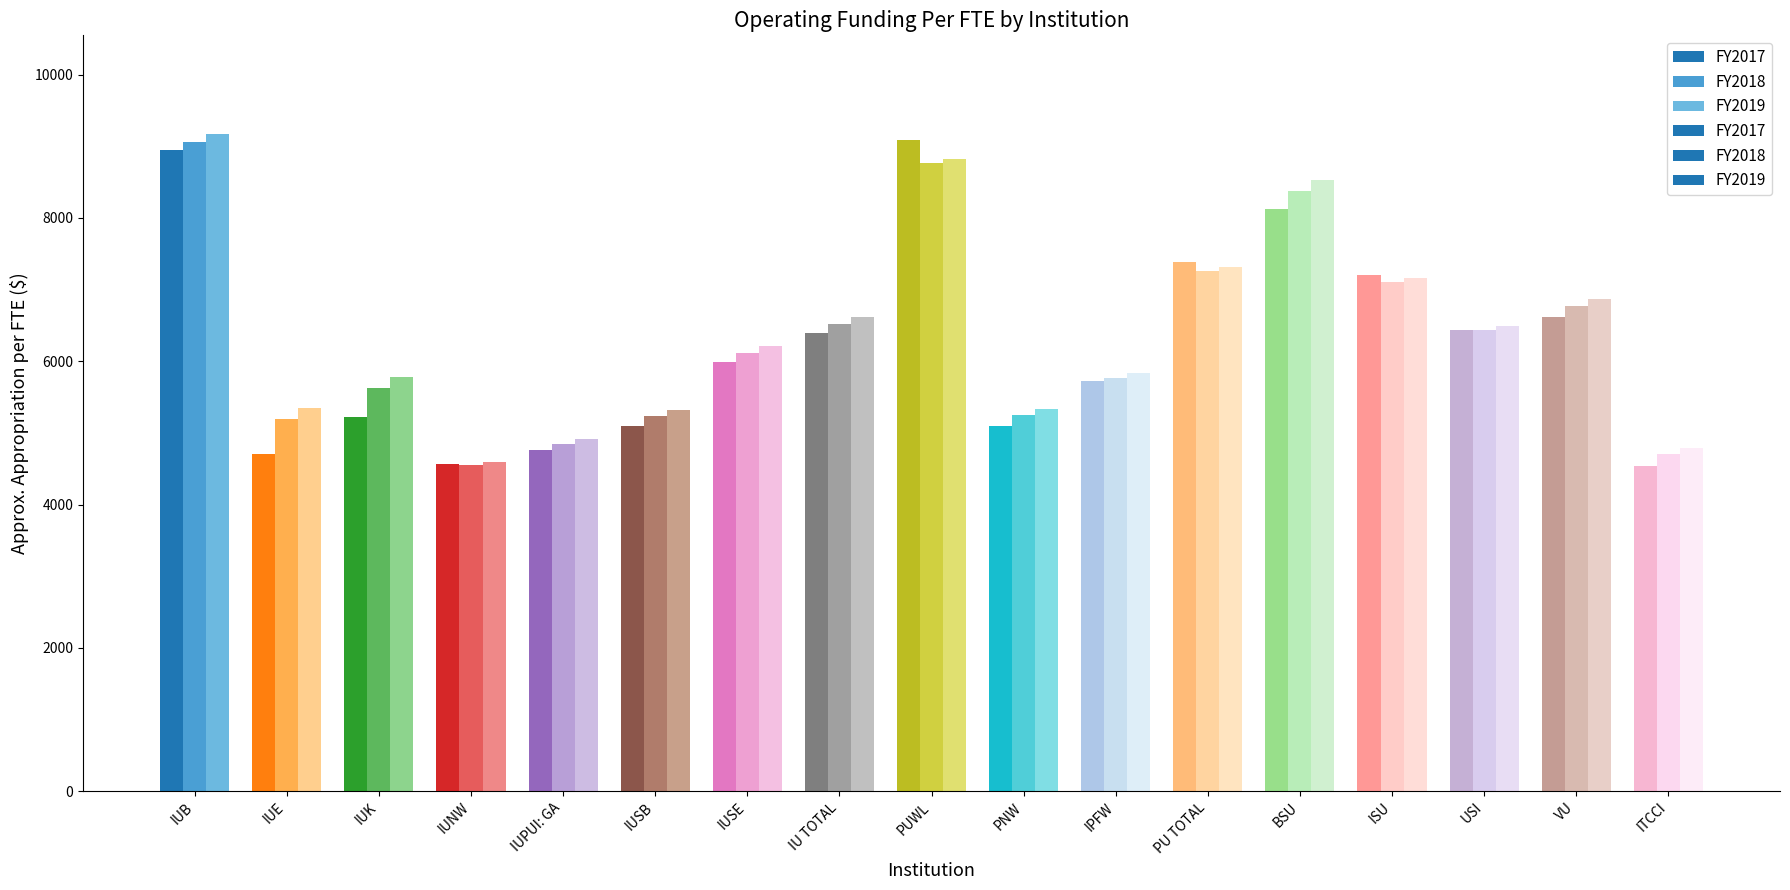

What is the value of the Approx Approp per FTE FY2018 bar at the 13th from the left?

8382